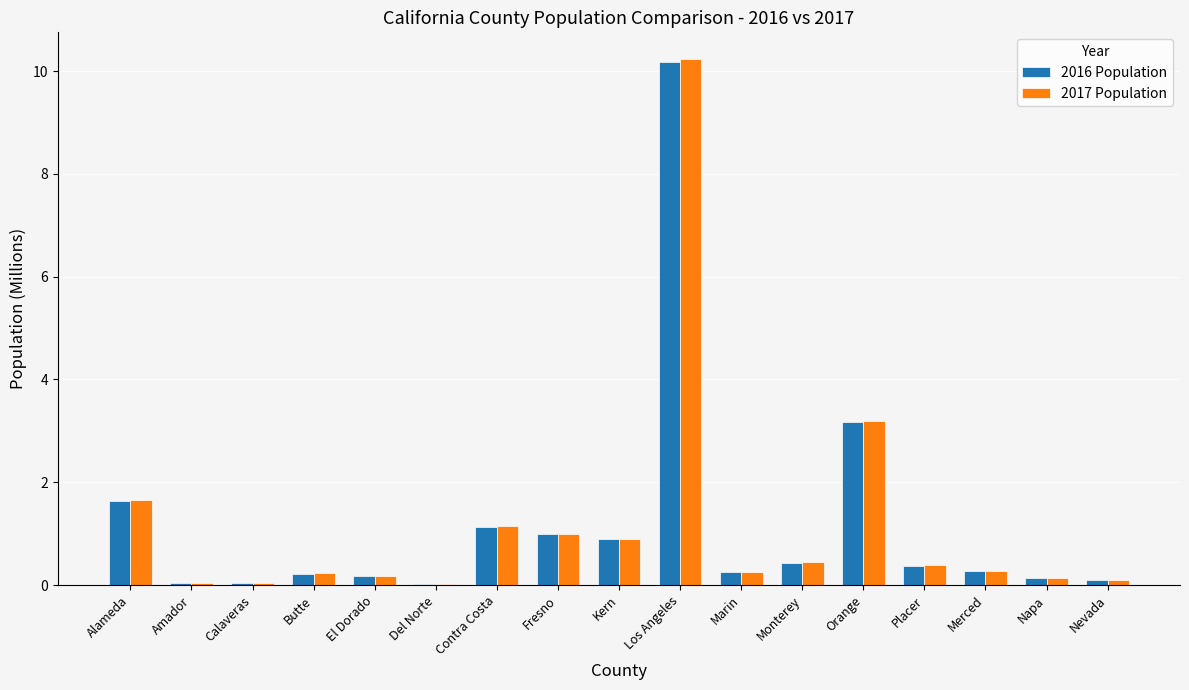

Where is 2017 Population nearest to the value 5?

Orange